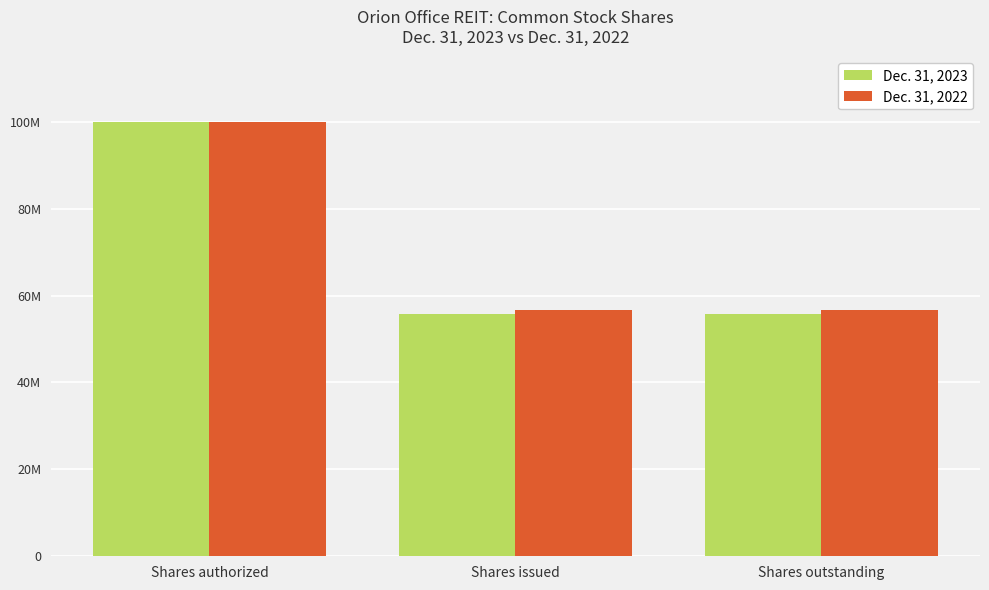

Are the bars horizontal?

No